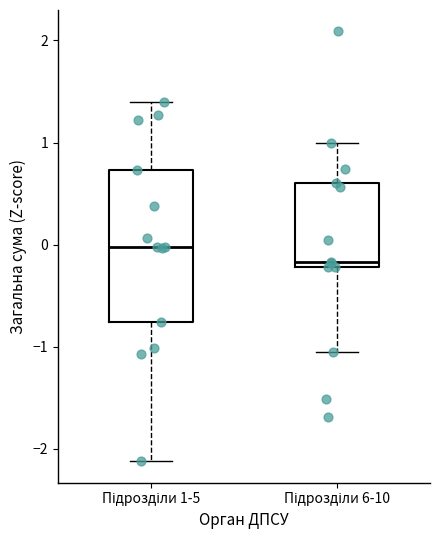

Comparing the boxes themselves (not the whiskers), which one is the tallest?

Підрозділи 1-5